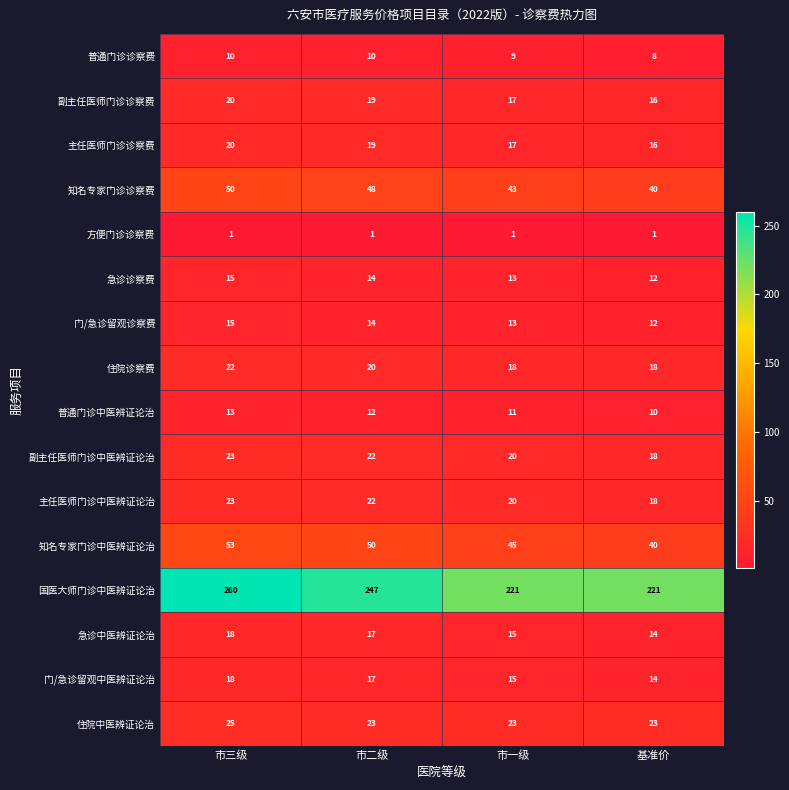

Which category has the highest value across all series?

市三级